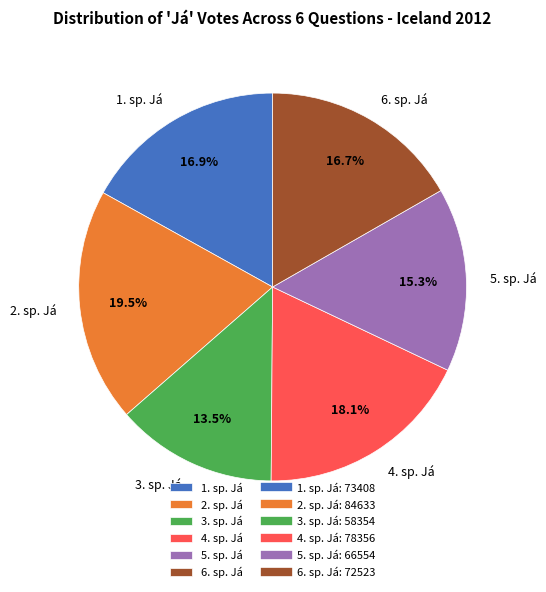

What percentage do 2. sp. Já and 6. sp. Já together represent?

36.2%